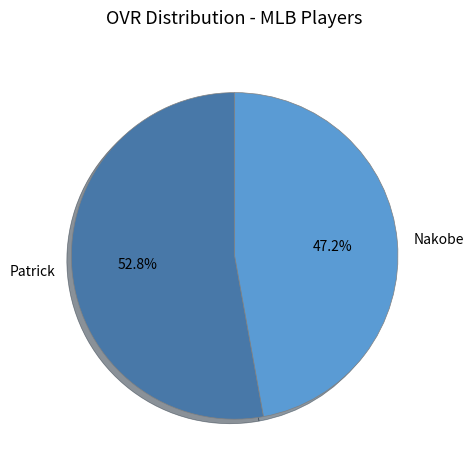

Rank the categories by value from lowest to highest.

Nakobe, Patrick